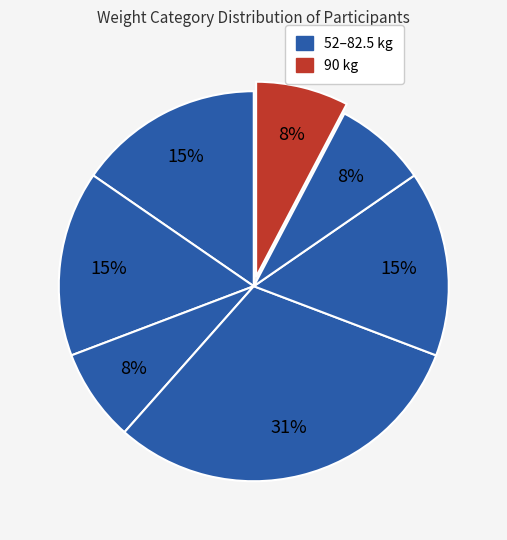

How many segments does this pie chart have?

7